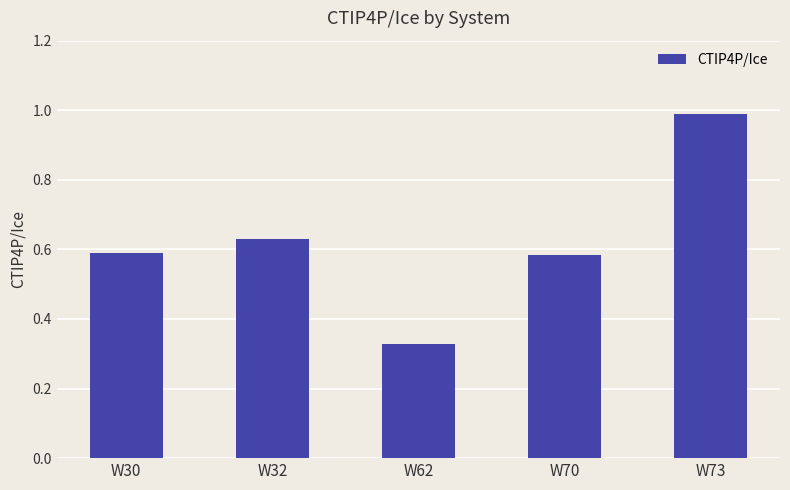

What is the change in value from W62 to W70?

+0.3